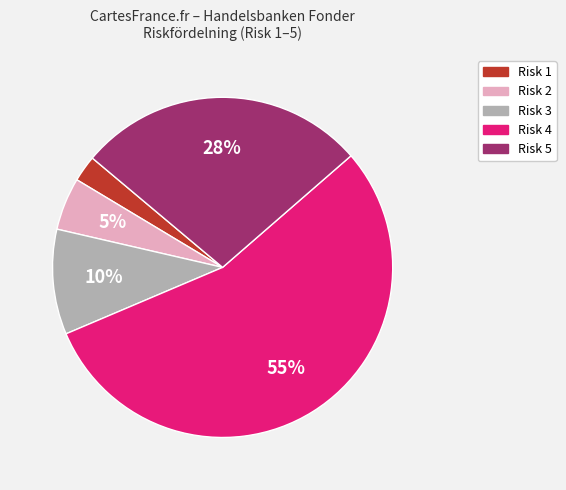

Does any single category account for the majority?

Yes